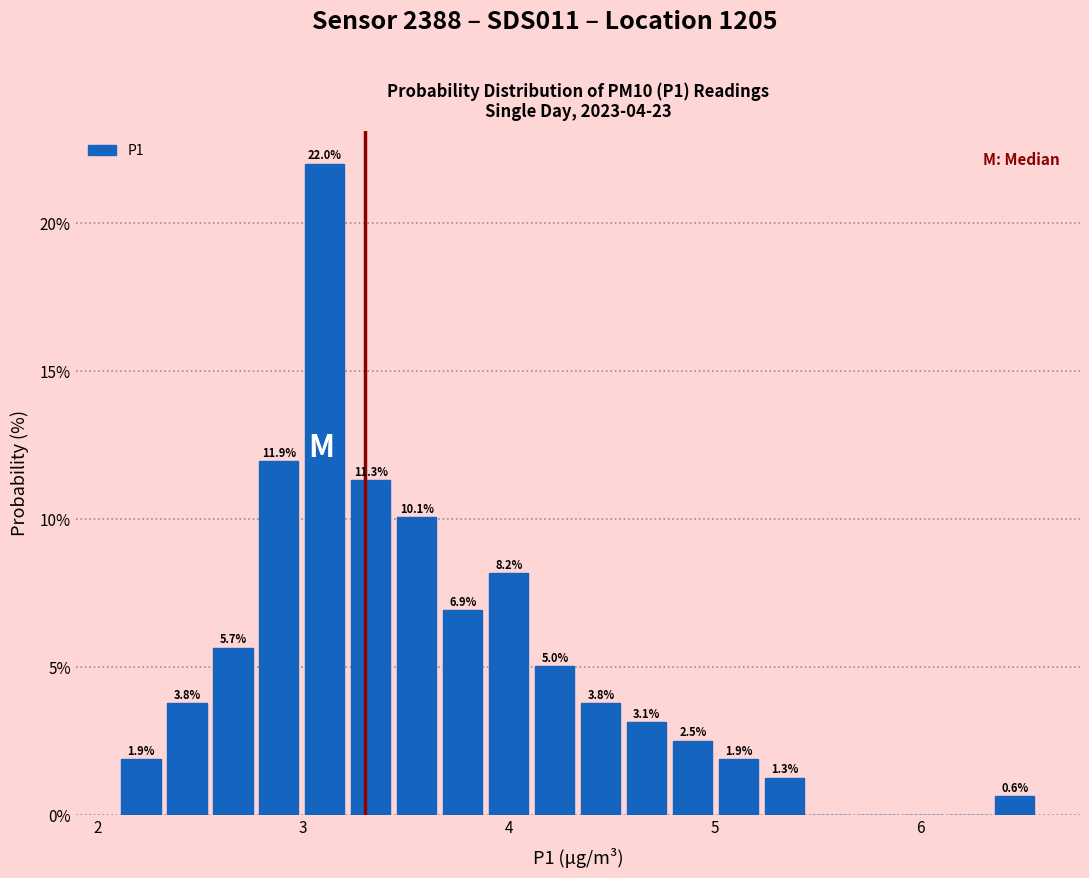

Read against the x-axis, roughly where is the centre of the tallest bar?

3.1